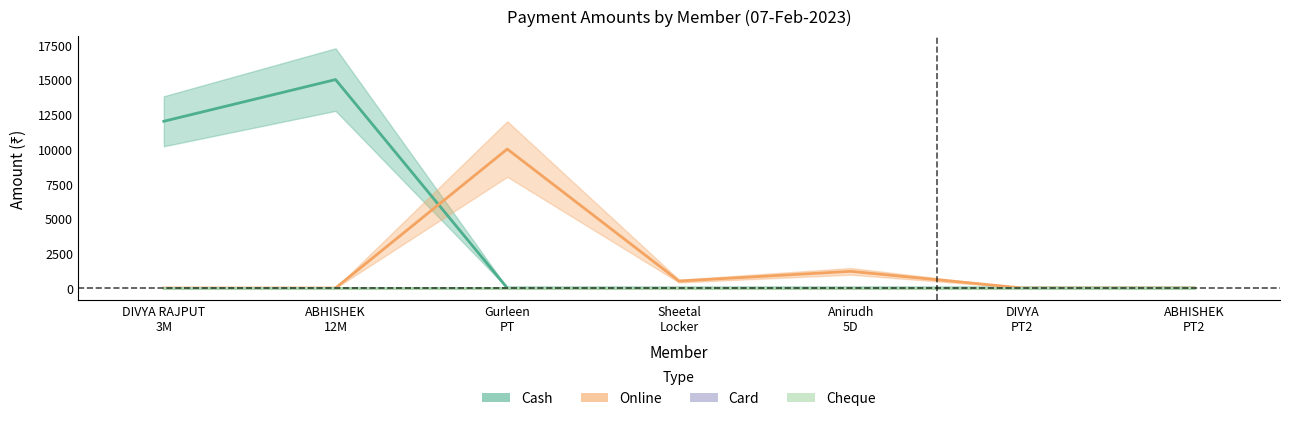

List the series in order of their peak value, highest first.

Cash, Online, Card, Cheque